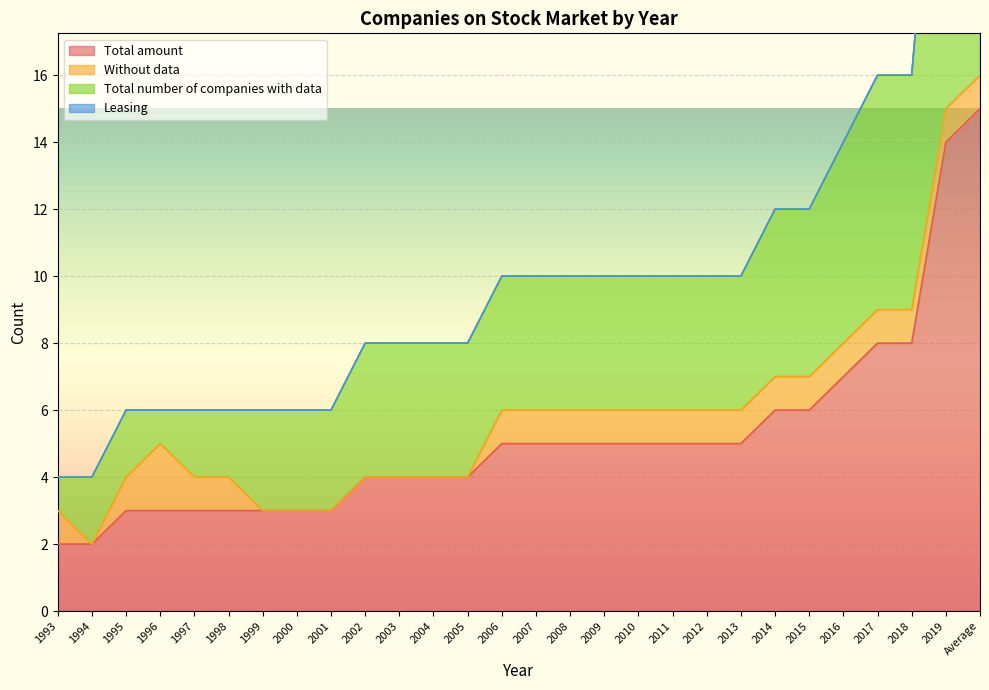

The Total amount series shows 4 at 2003. True or false?

True